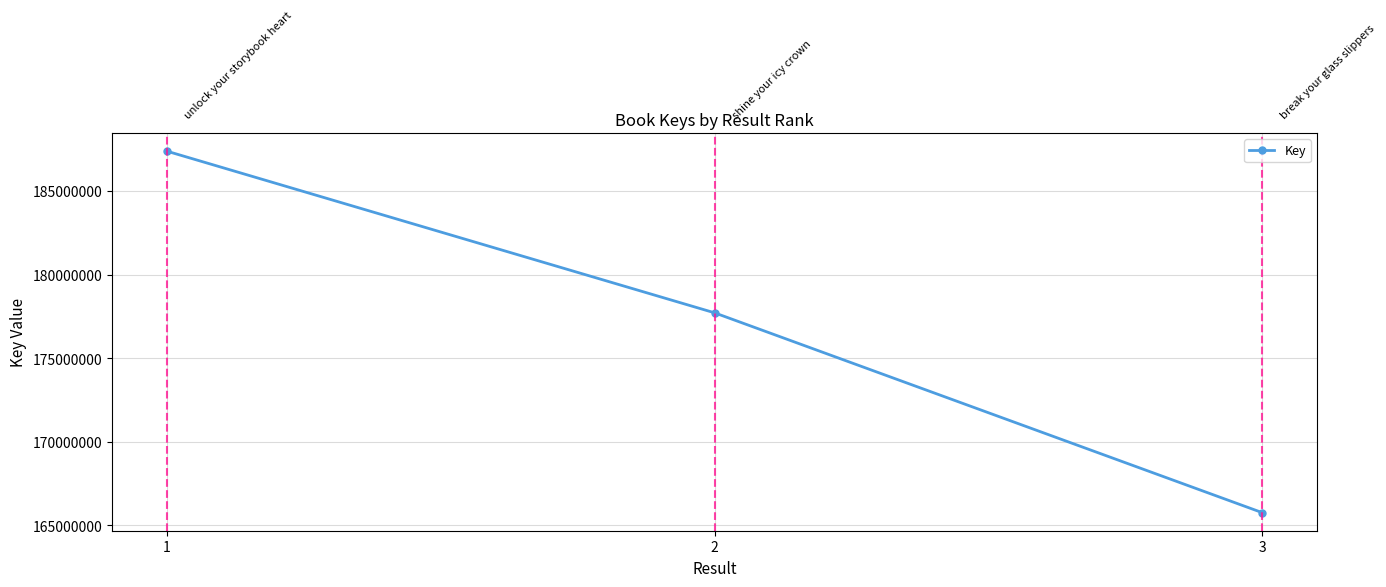

What is the maximum value shown in the chart?

187376679